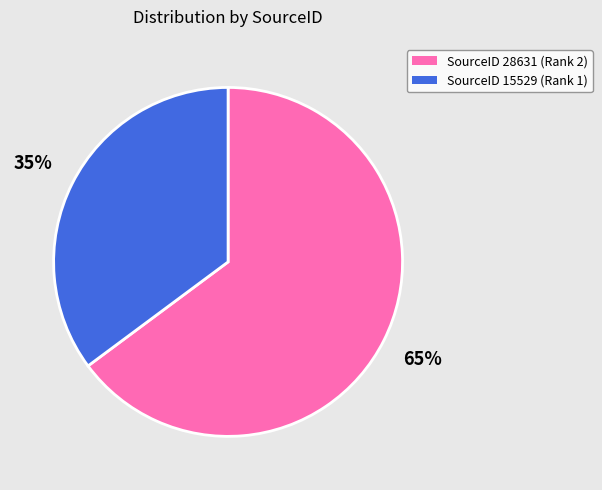

Does any single category account for the majority?

Yes